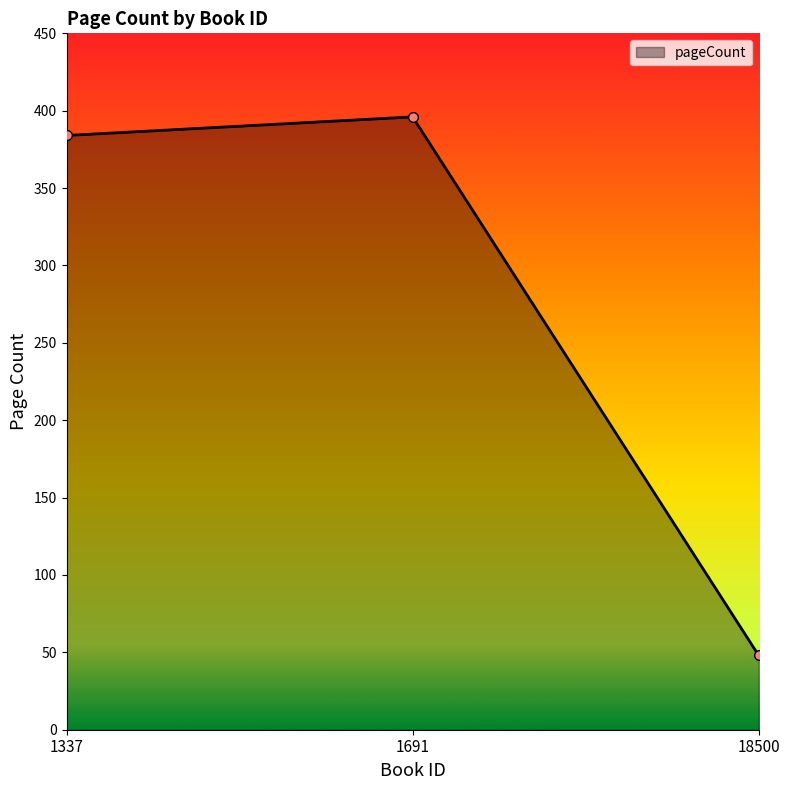

What is the value of the 2nd point from the left?

396